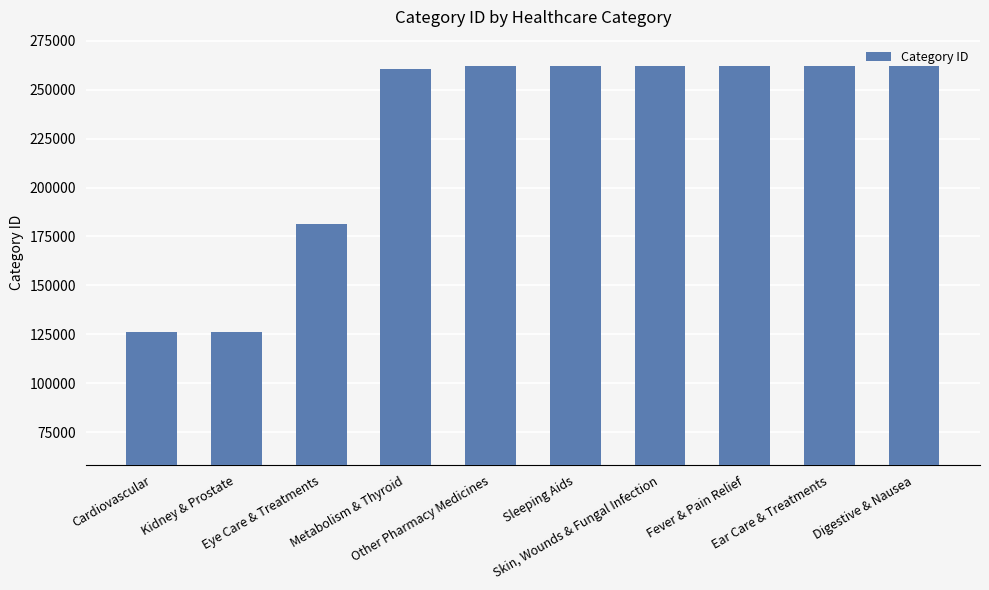

Does the chart contain stacked bars?

No